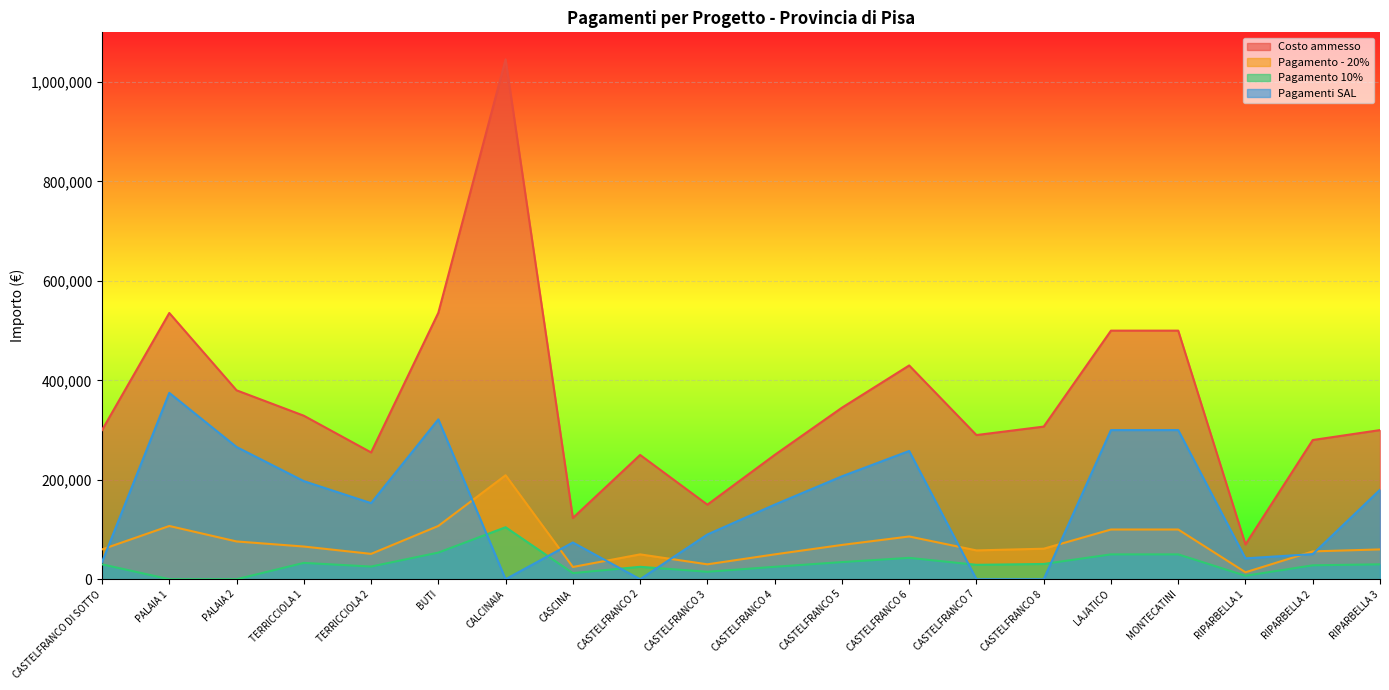

Which has a higher value, TERRICCIOLA 1 or RIPARBELLA 2?

TERRICCIOLA 1